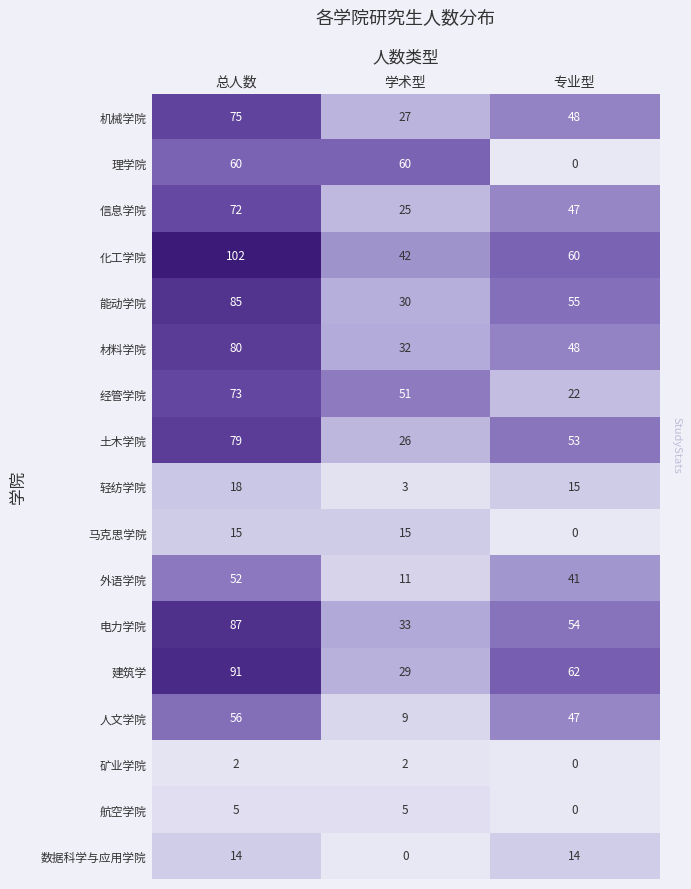

At which label does 建筑学 reach its peak?

总人数